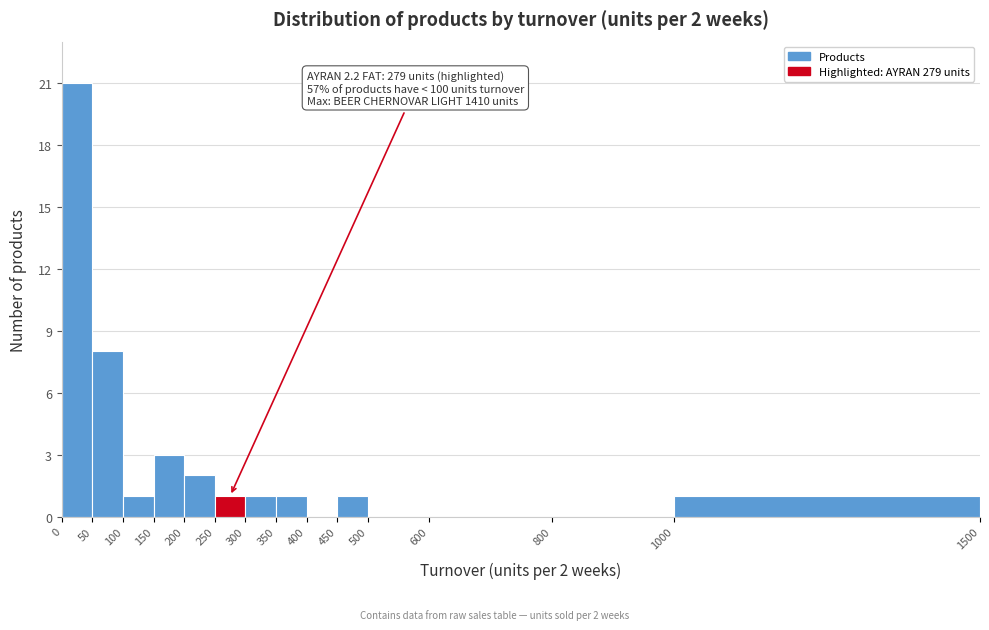

Which range on the x-axis has the tallest bar?

0 to 50